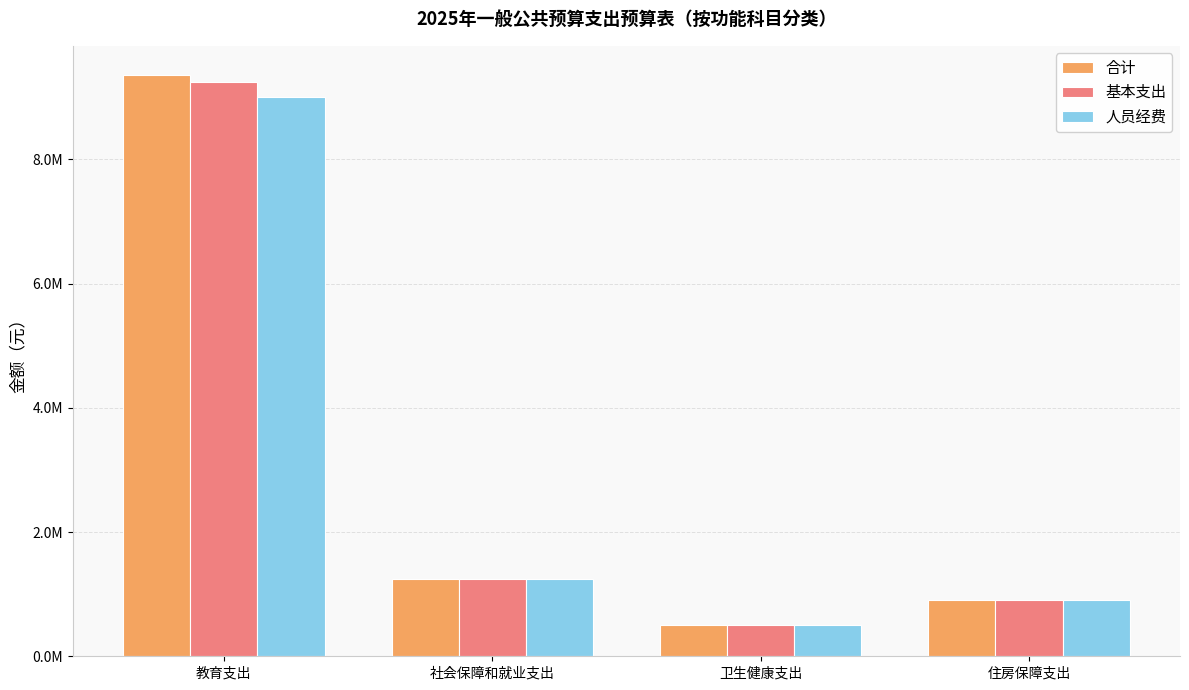

What is the difference between the 人员经费 values at 教育支出 and 卫生健康支出?

8496076.1